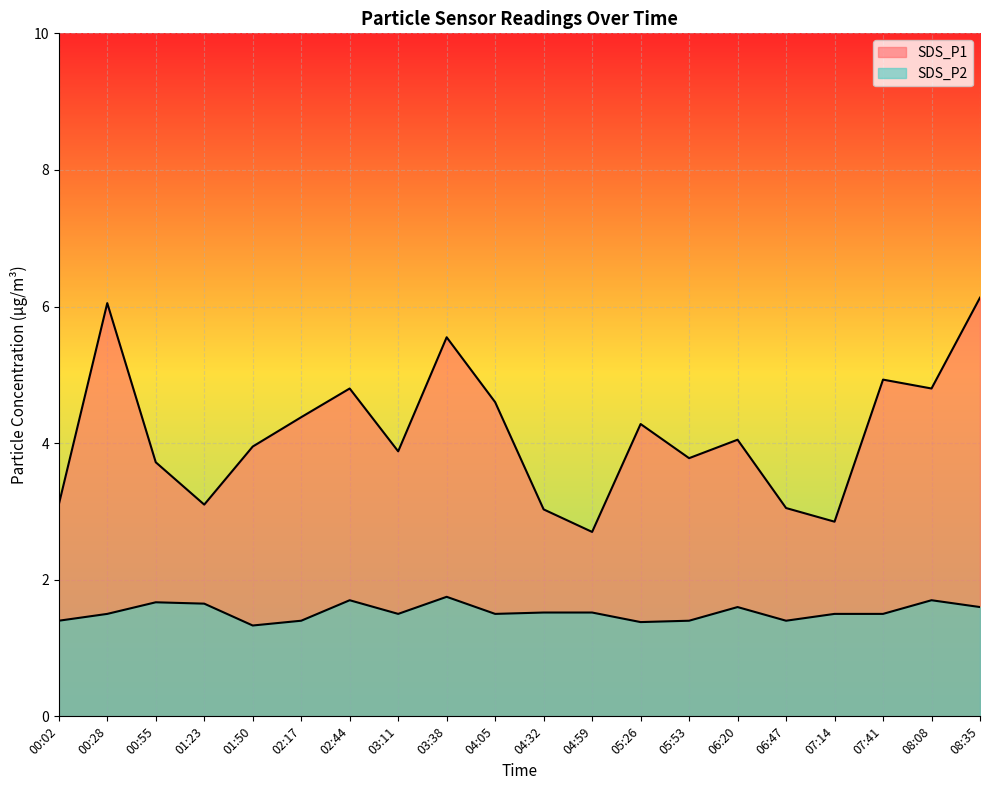

What is the average value of the SDS_P1 series?

4.1